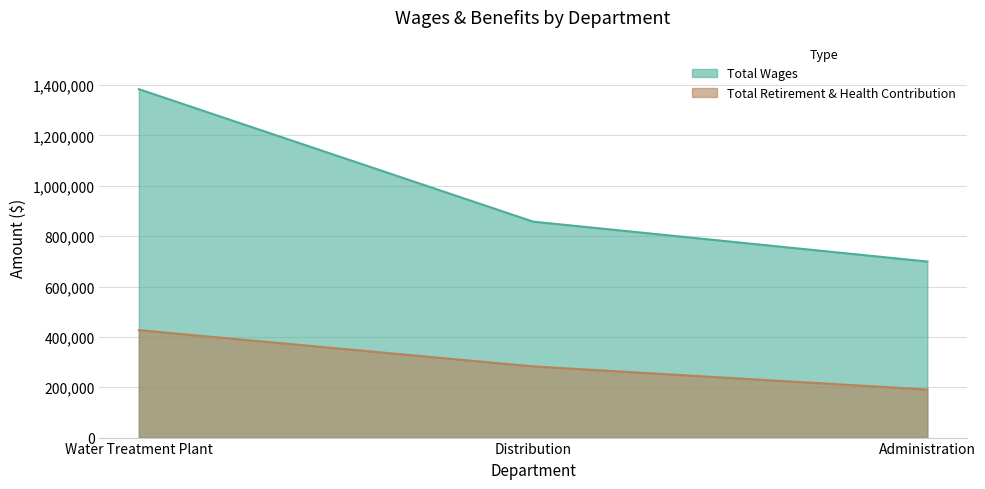

What is the label of the 3rd point from the left?

Administration